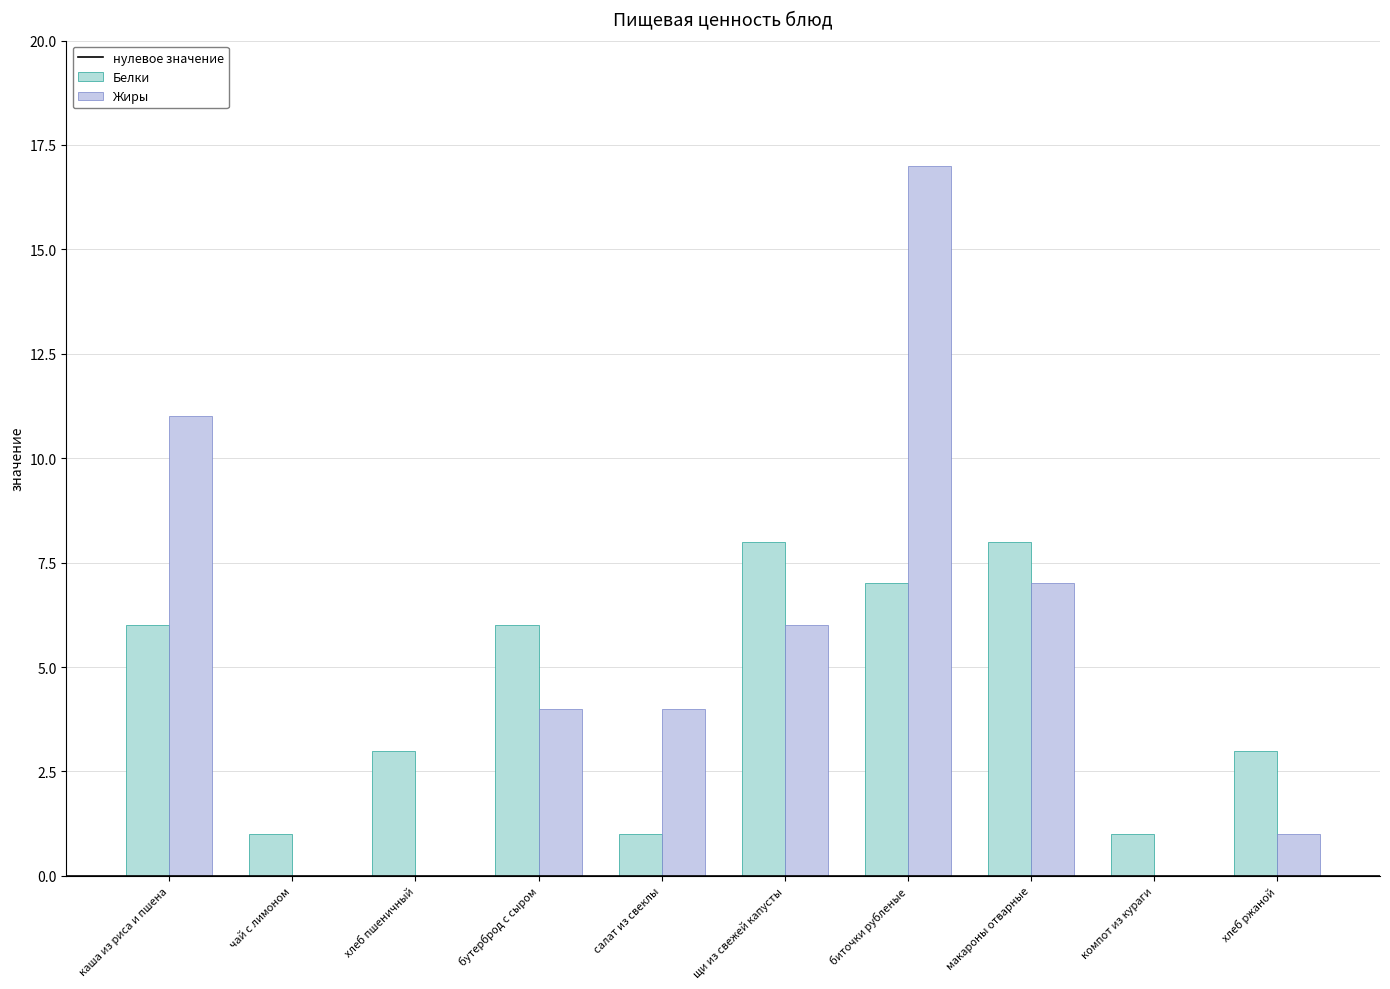

True or false: Белки has a value of 2 at чай с лимоном.

False